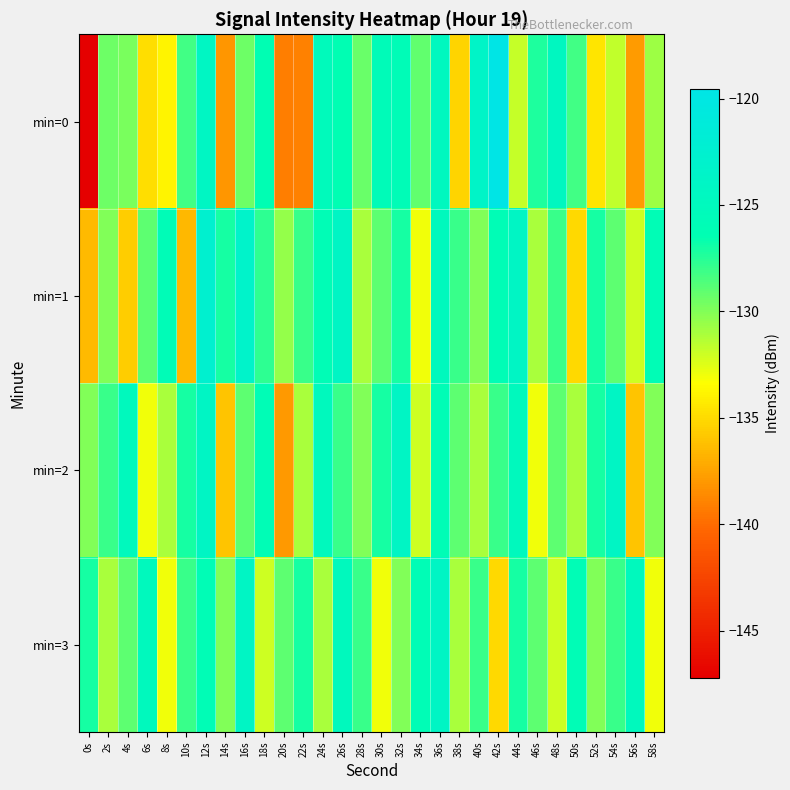

What is the difference between the highest and lowest values at 54s?

7.6